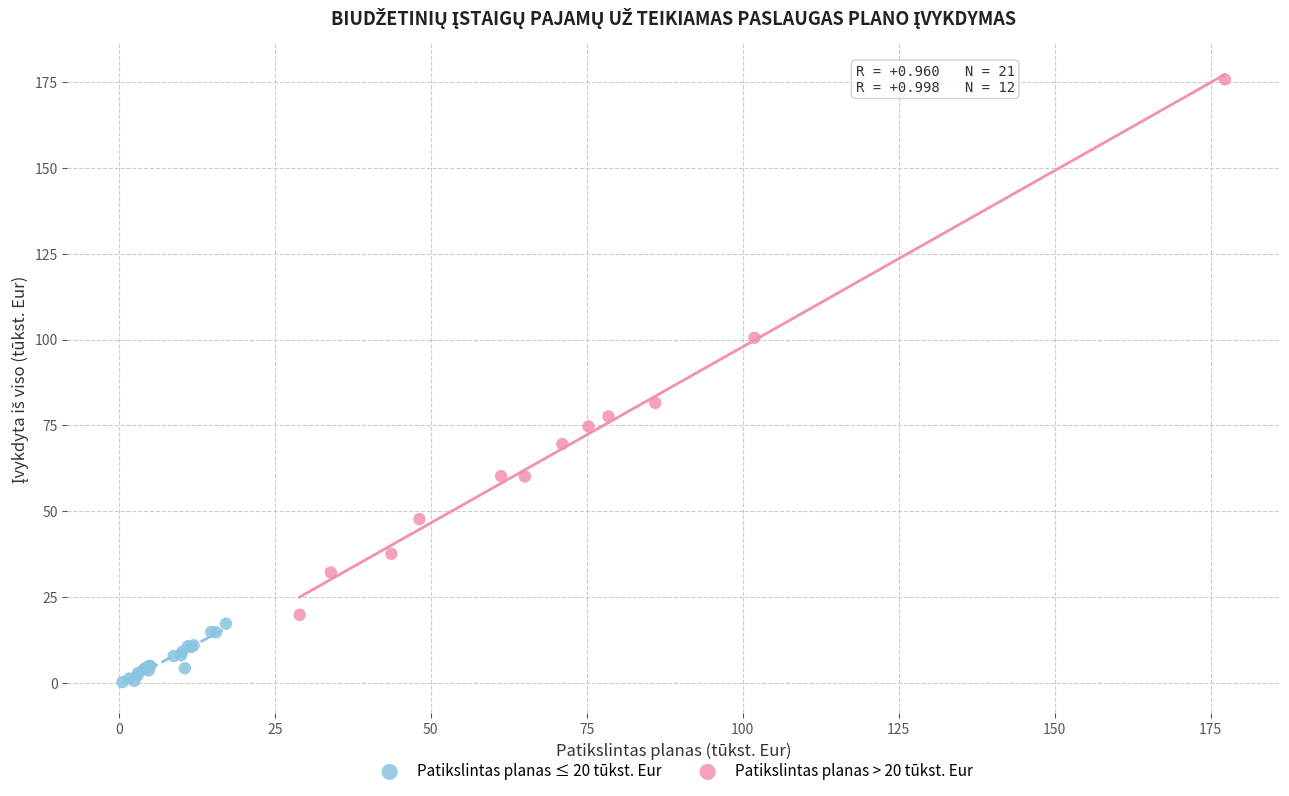

Which series has the largest Y range (max minus min)?

Patikslintas planas > 20 tūkst. Eur